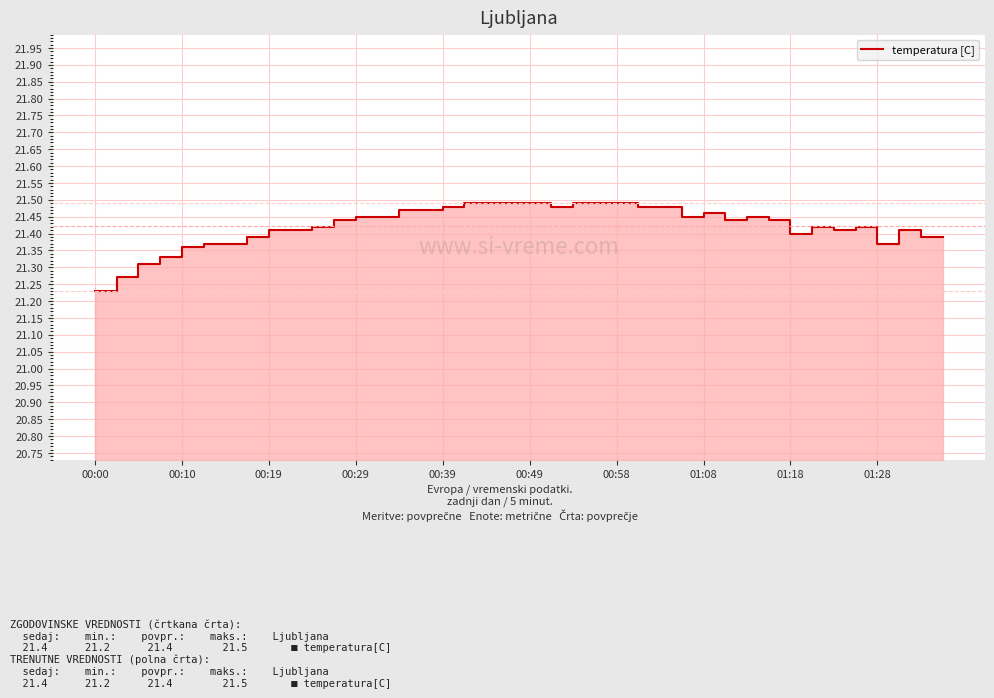

Between 19 and 35, which is larger?

19